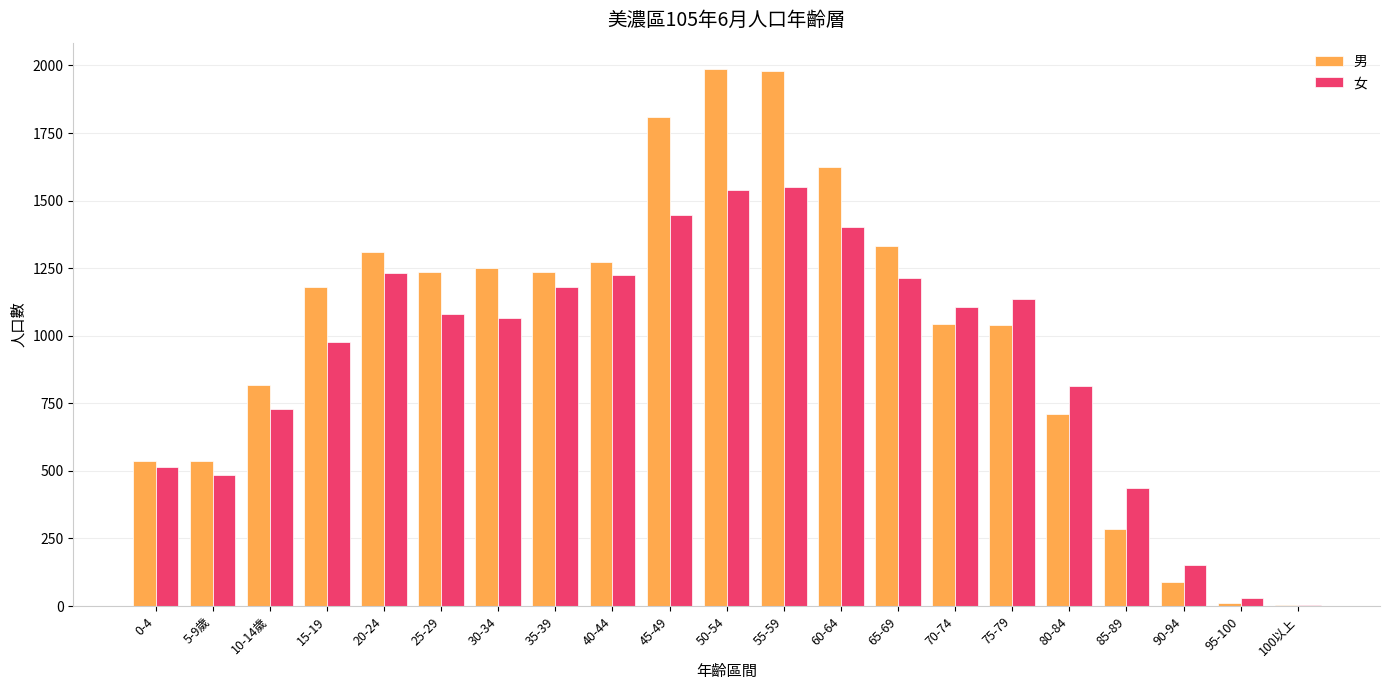

The 女 series shows 1215 at 65-69. True or false?

True